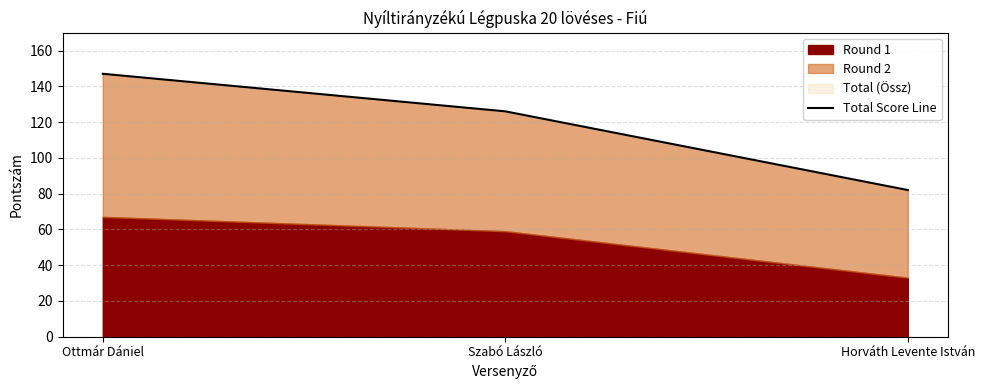

Reading left to right, what are all the values shown in this chart?

147	126	82